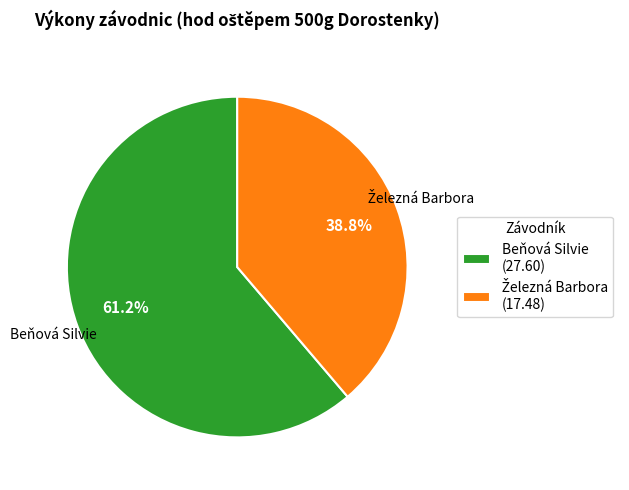

Does Beňová Silvie (27.60) account for over 50% of the chart?

Yes